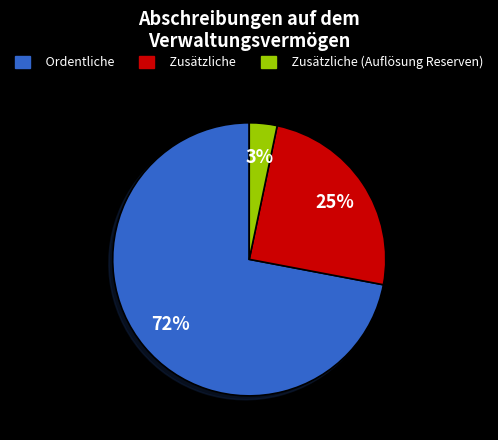

How many segments does this pie chart have?

3